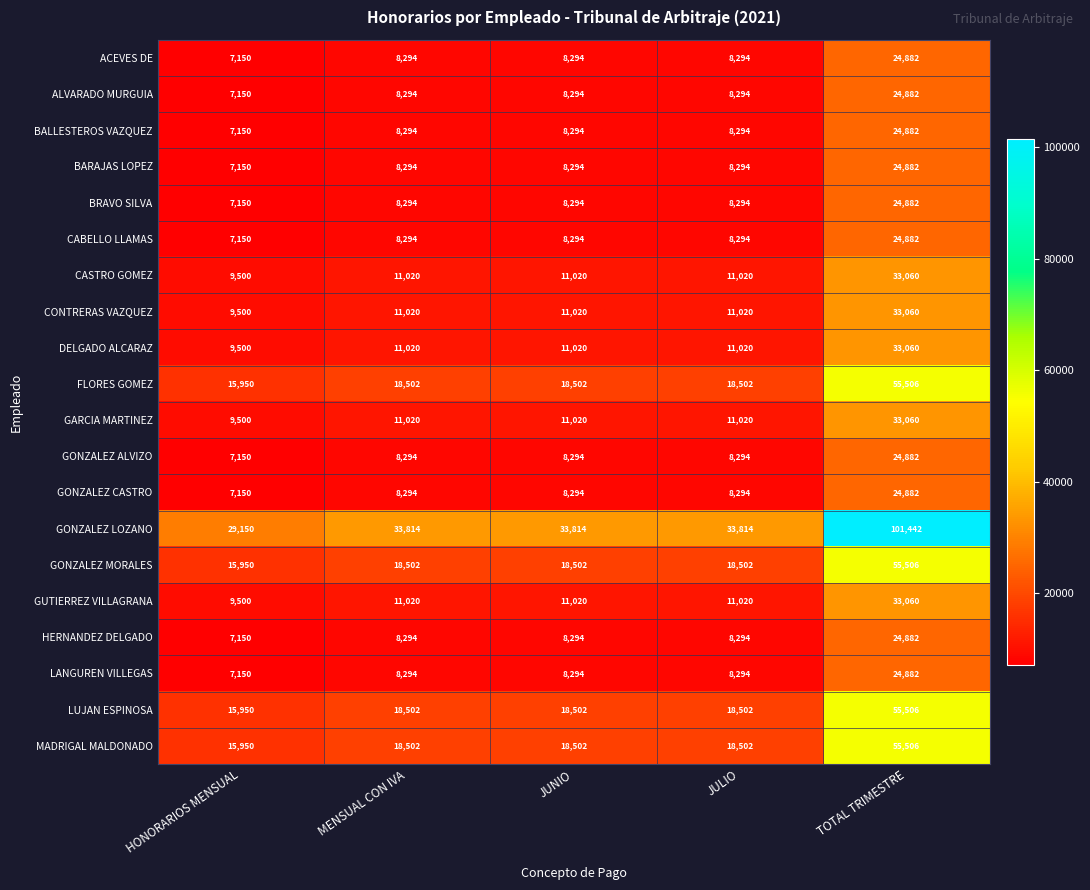

What is the sum of the GONZALEZ ALVIZO values at MENSUAL CON IVA and JUNIO?

16588